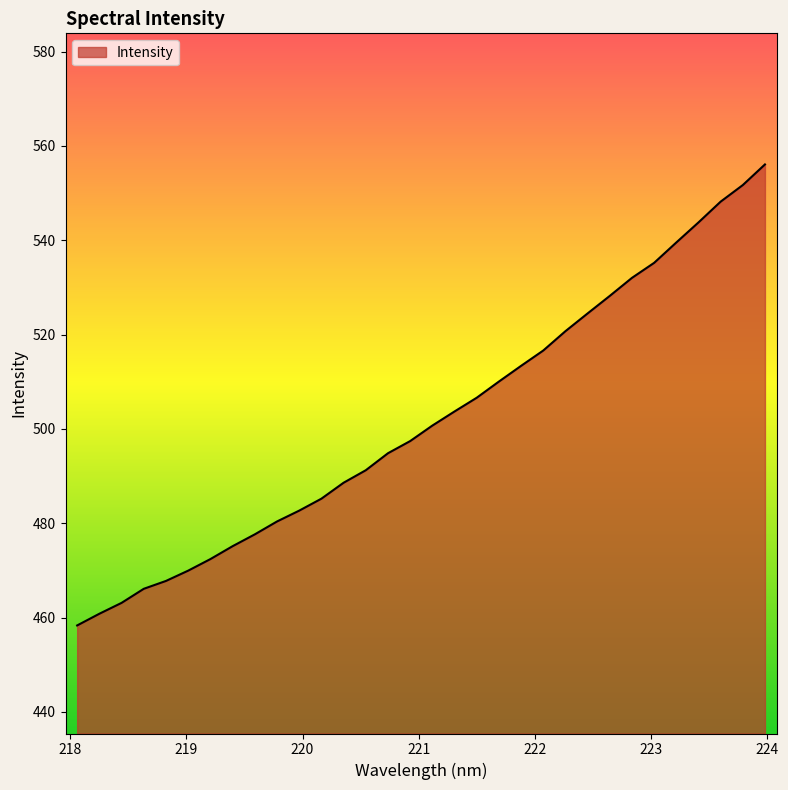

What is the maximum value shown in the chart?

556.1